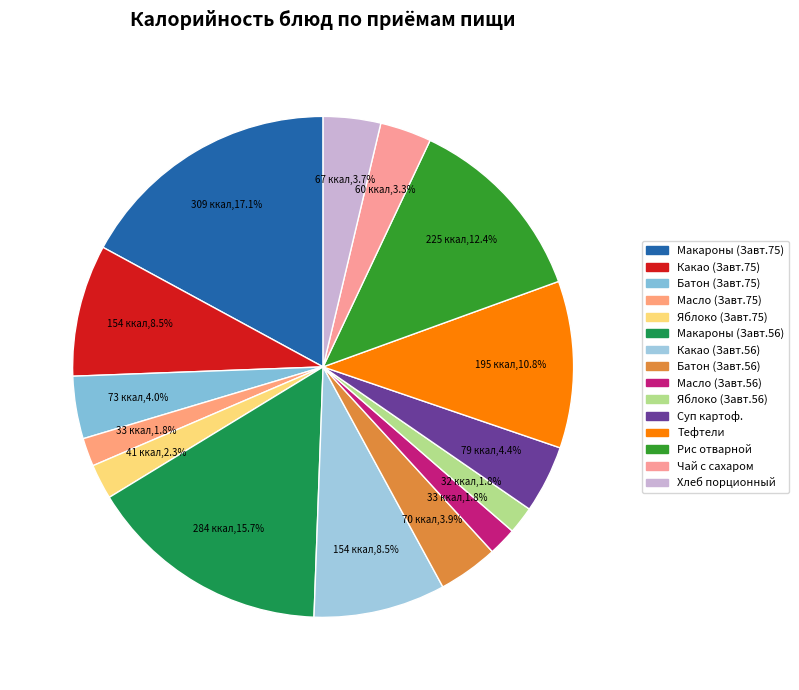

Count the number of slices in the pie.

15